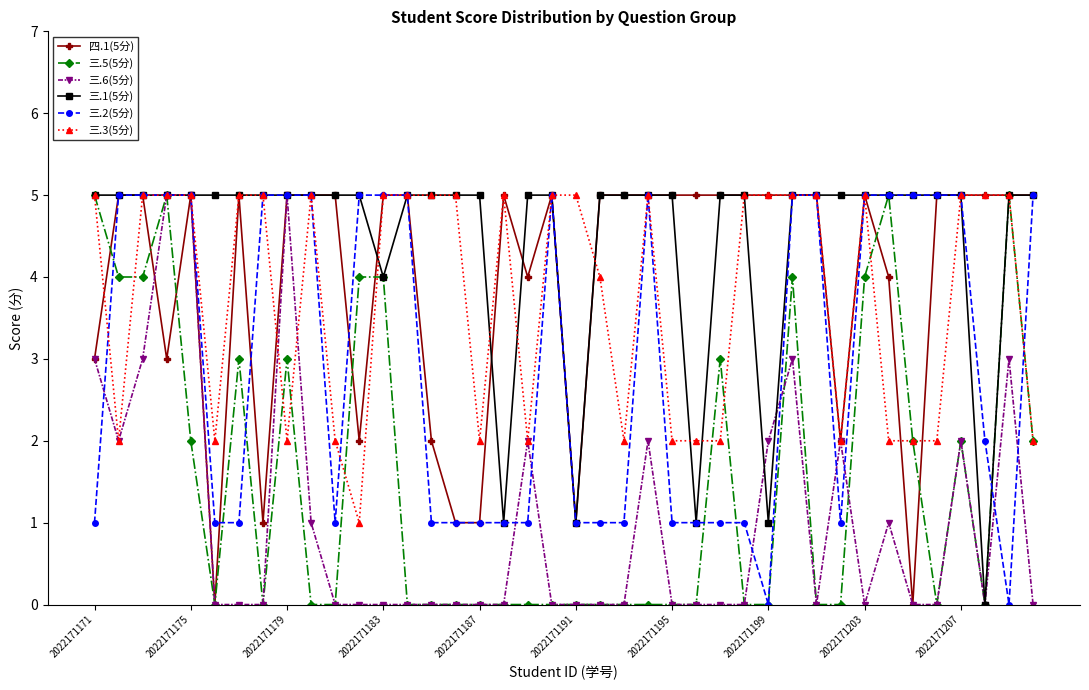

True or false: 三.6(5分) has more than 0 points higher than both neighbors.

True